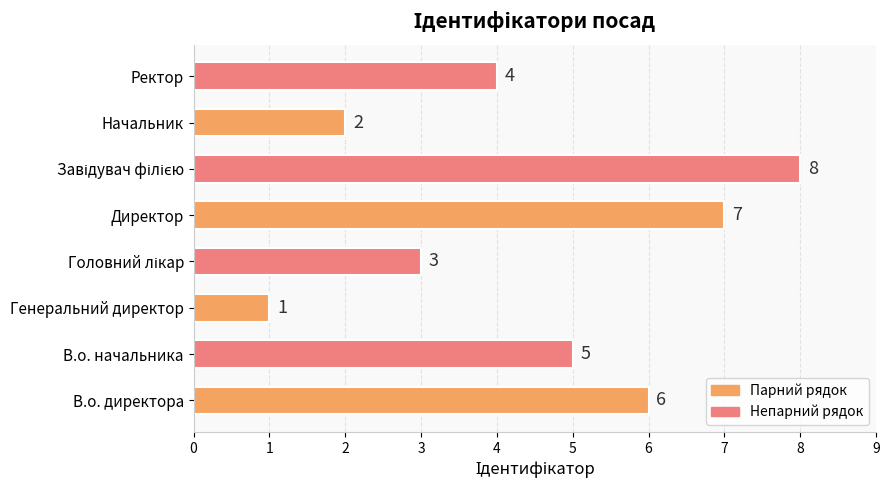

What is the minimum value shown in the chart?

1